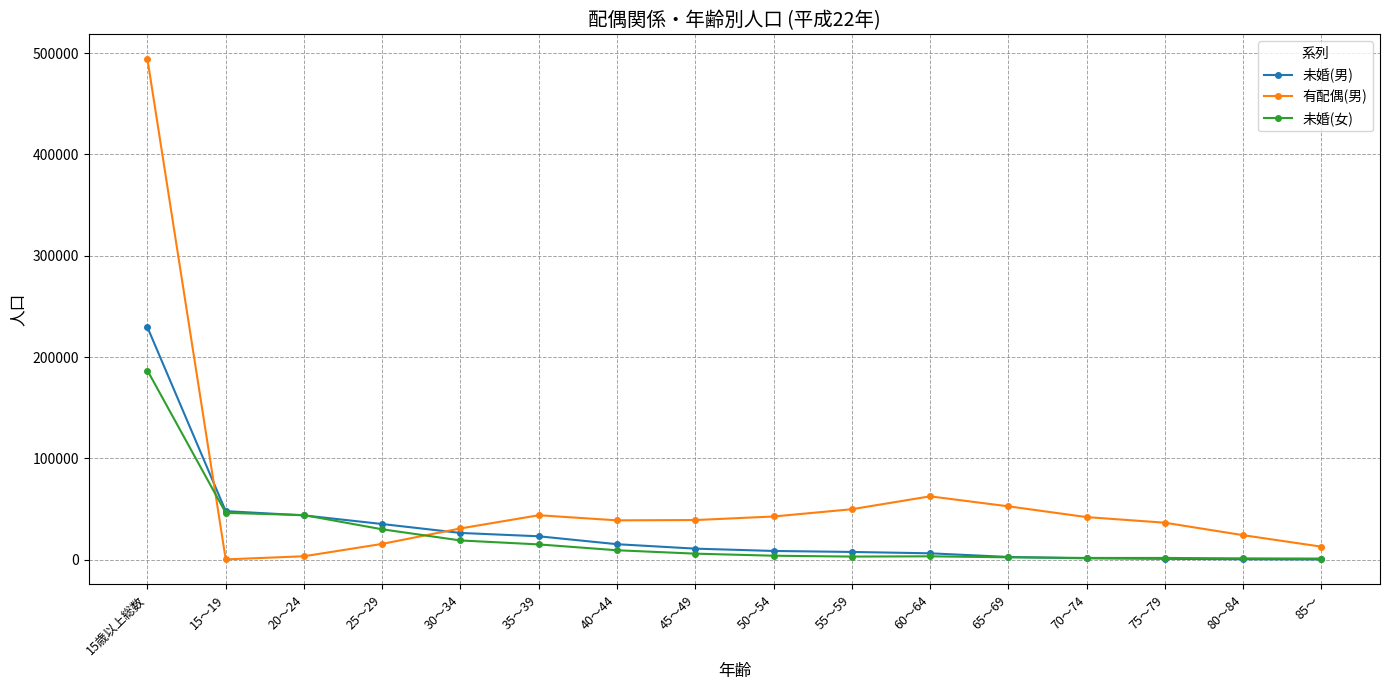

What are all the series names shown in the legend?

未婚(男), 有配偶(男), 未婚(女)